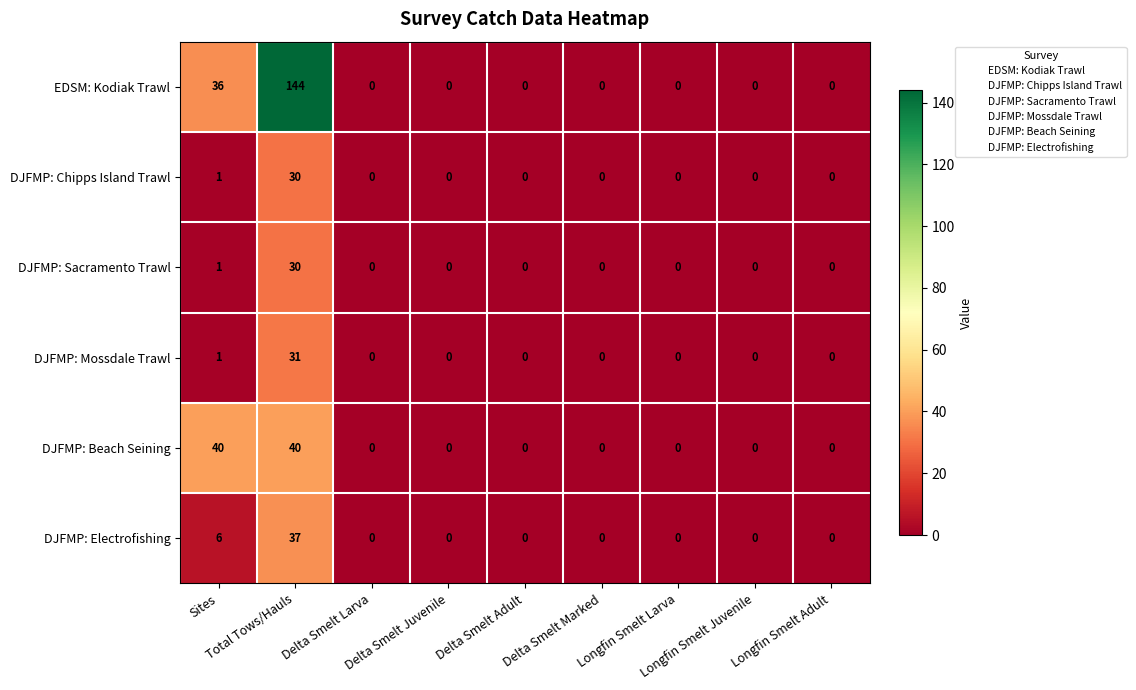

Which category has the highest value across all series?

Total Tows/Hauls